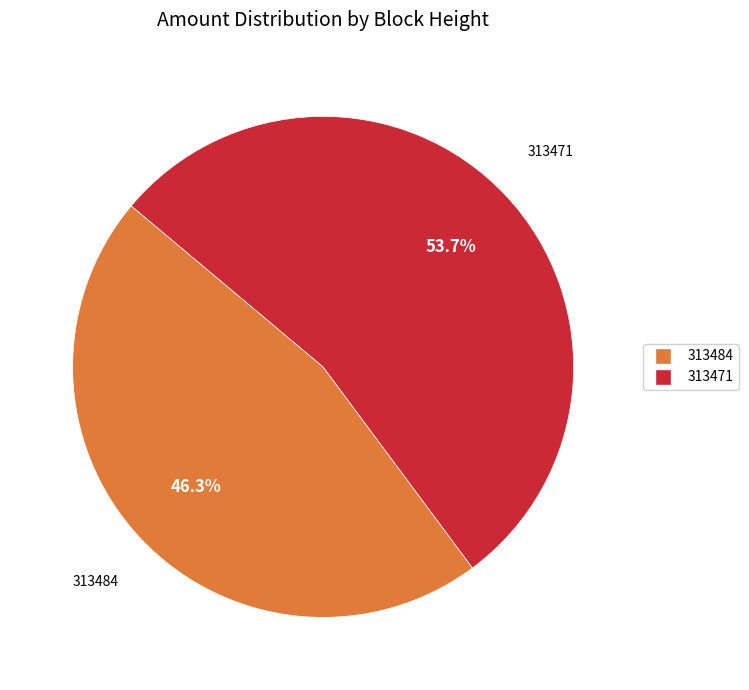

What percentage is the 313471 slice, to the nearest percent?

54%